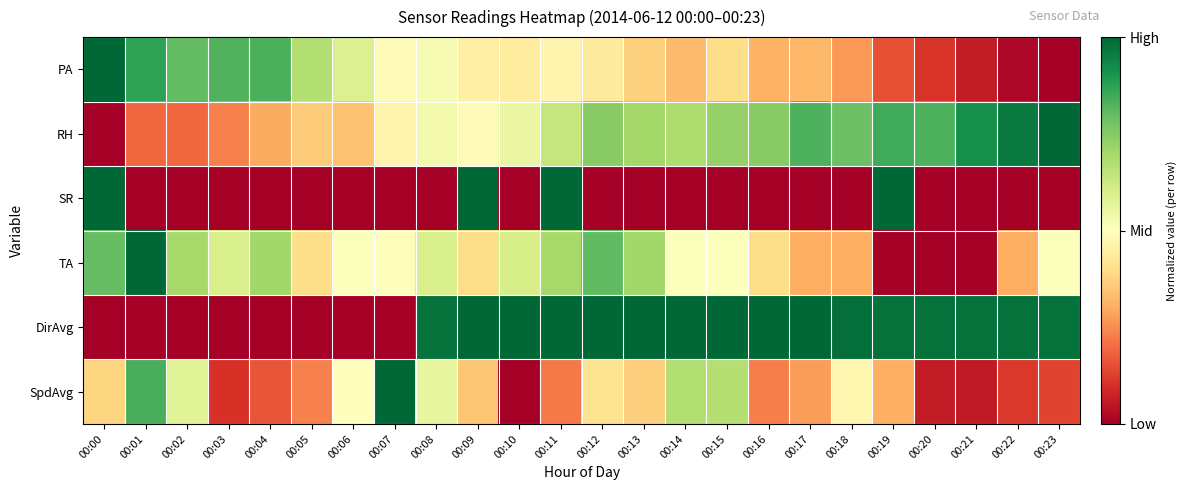

Which series has the widest spread of values?

PA